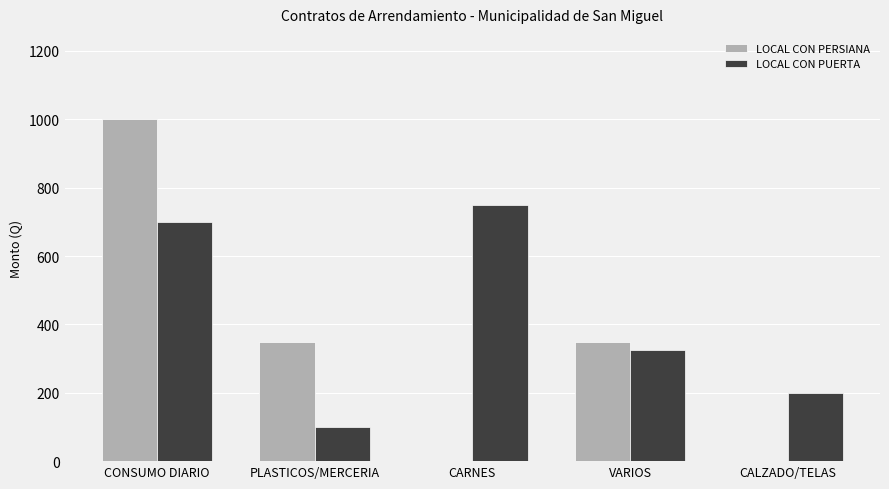

What is the sum of all LOCAL CON PUERTA values?

2075